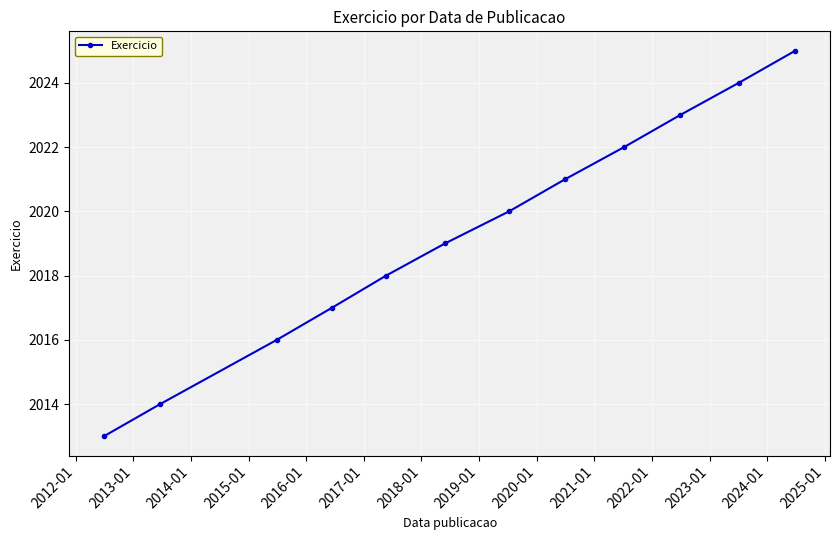

What is the difference between the maximum and minimum values?

12